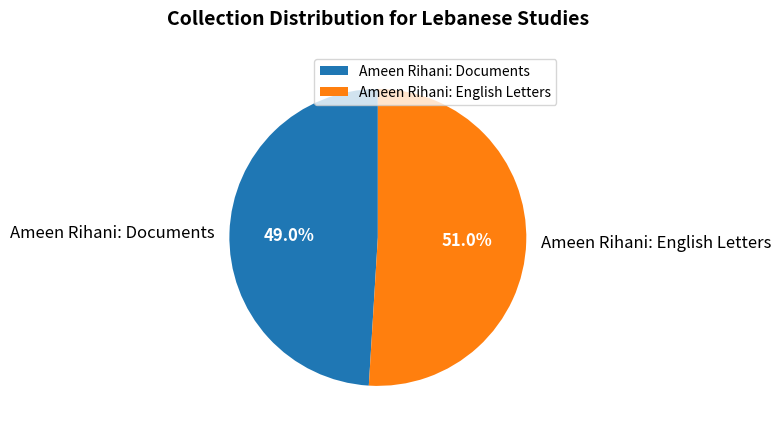

How much of the chart is everything except Ameen Rihani: English Letters?

49.0%